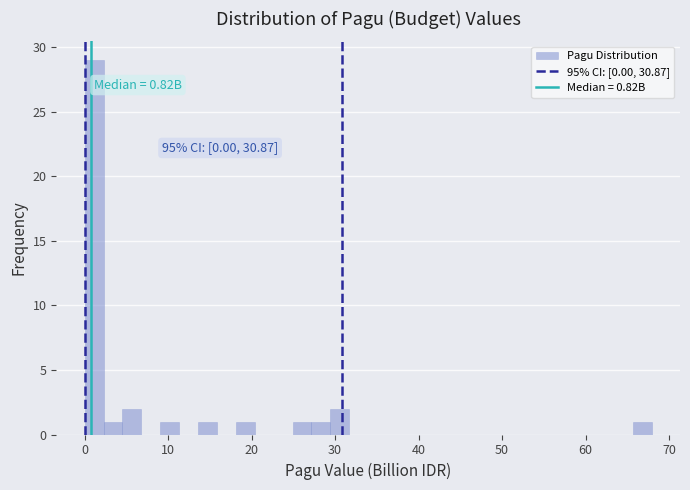

Around what value on the x-axis is the tallest bar? Give the approximate position of its centre, as read against the axis.

1